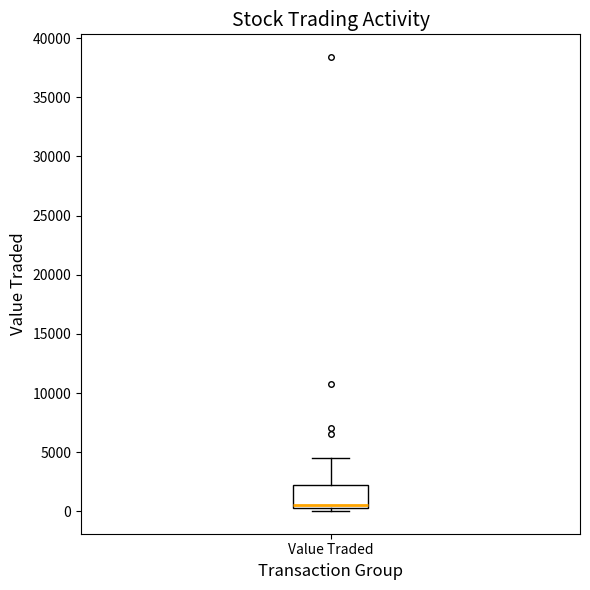

Read this box plot against the y-axis: the position of the median line, the range covered by the box, and the ends of both whiskers. The values are not printed on the chart, so give them approximately, as read against the axis.

median 500 (just above the box's lower edge), box 500 to 2000, whiskers 0 to 4500